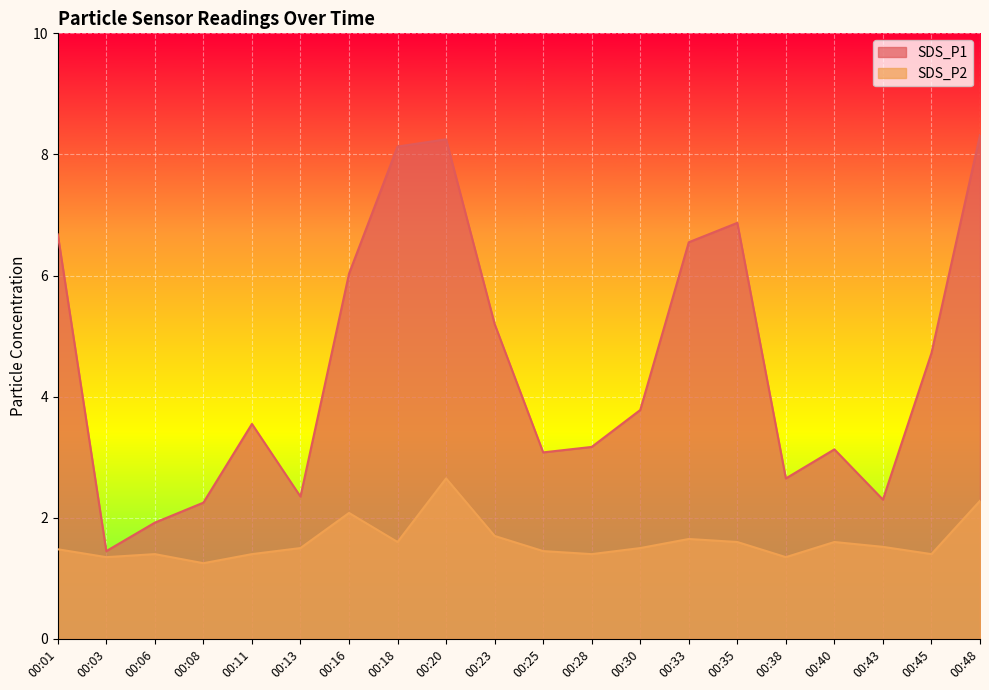

Rank the series by their average value, from highest to lowest.

SDS_P1, SDS_P2